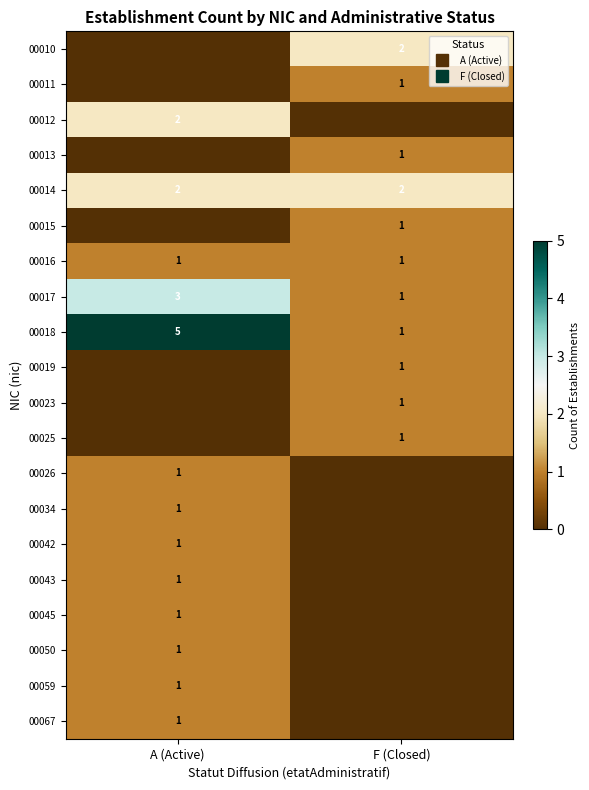

True or false: 00067 has a value of 0 at F (Closed).

False